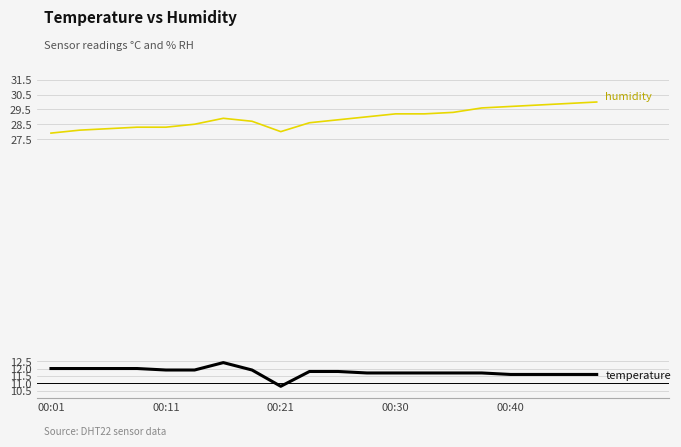

What is the greatest value displayed?

30.0